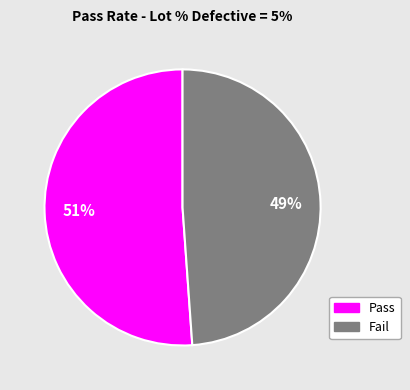

To the nearest percent, what is the average slice percentage?

50%